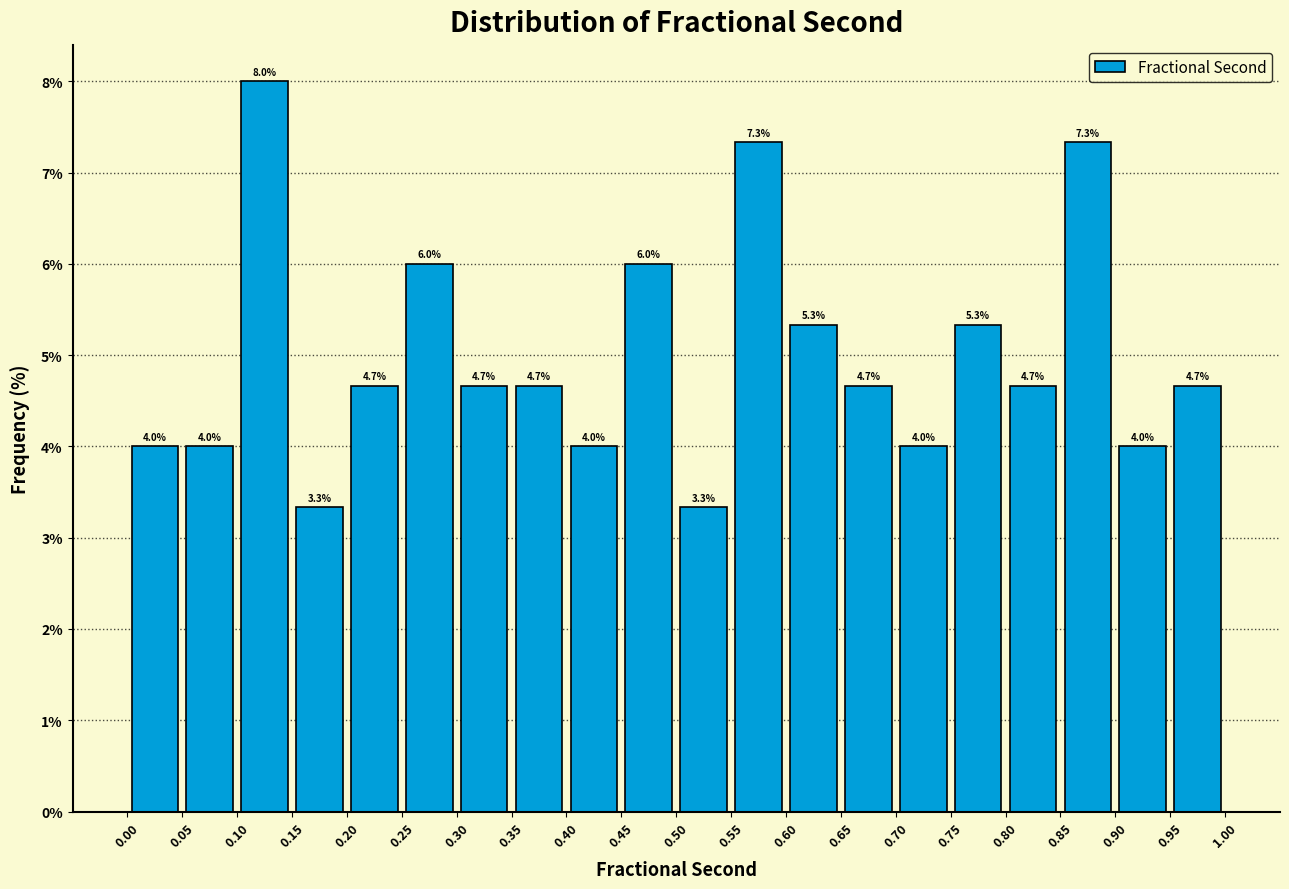

How tall is the bar that spans 0.05 to 0.10 on the x-axis?

4.0